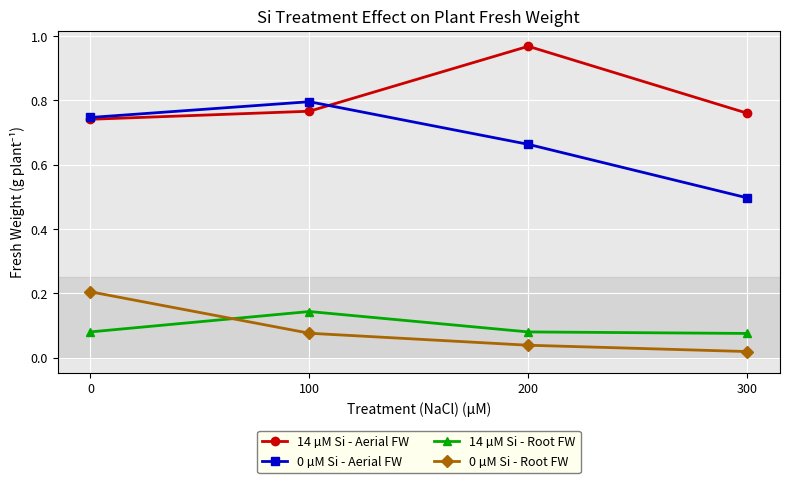

True or false: 14 µM Si - Root FW and 0 µM Si - Aerial FW cross at least once.

False